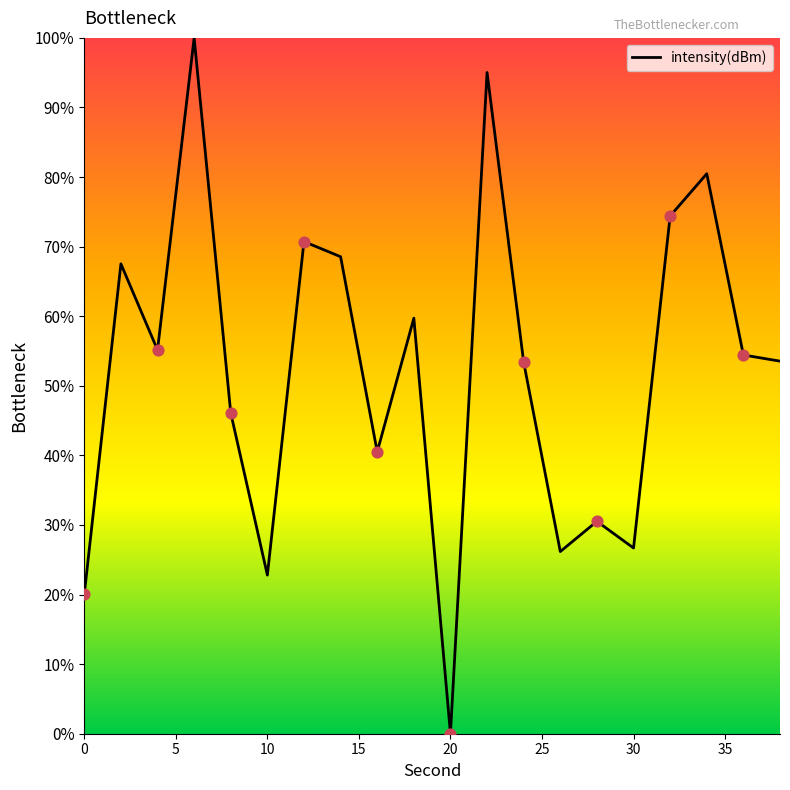

What is the greatest value displayed?

100.0